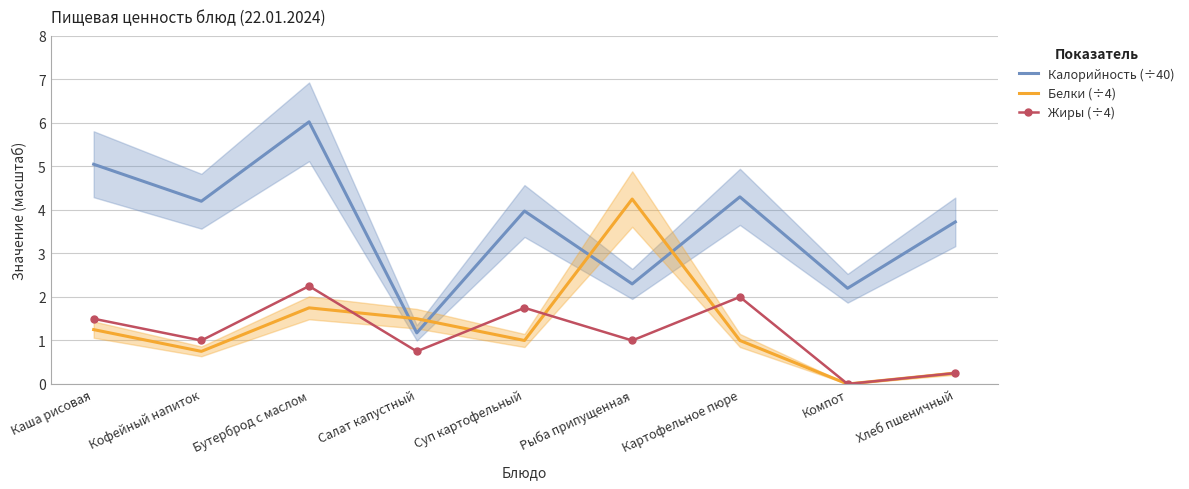

The value of Белки (÷4) at Салат капустный is 1.5. True or false?

True